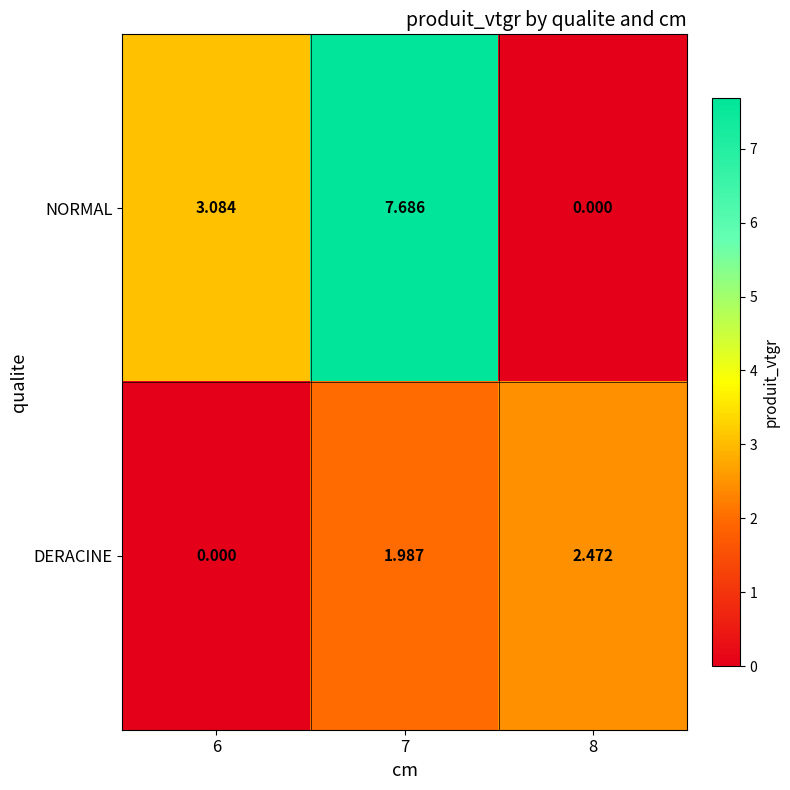

Rank the series by their average value, from highest to lowest.

NORMAL, DERACINE